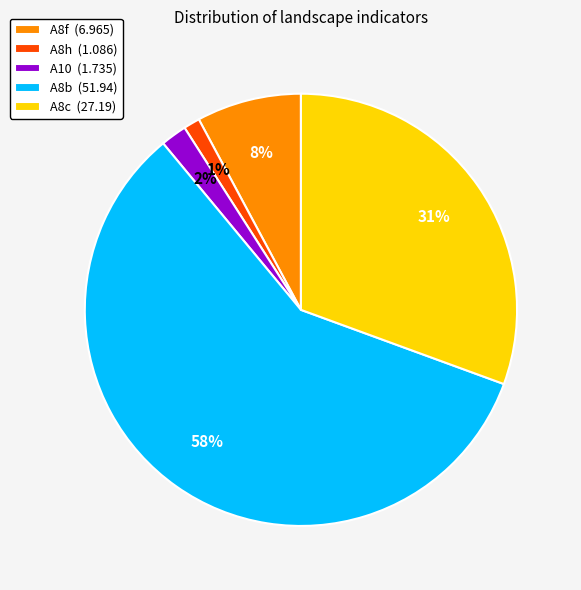

Combined, do A8h (1.086) and A8f (6.965) account for over 50%?

No